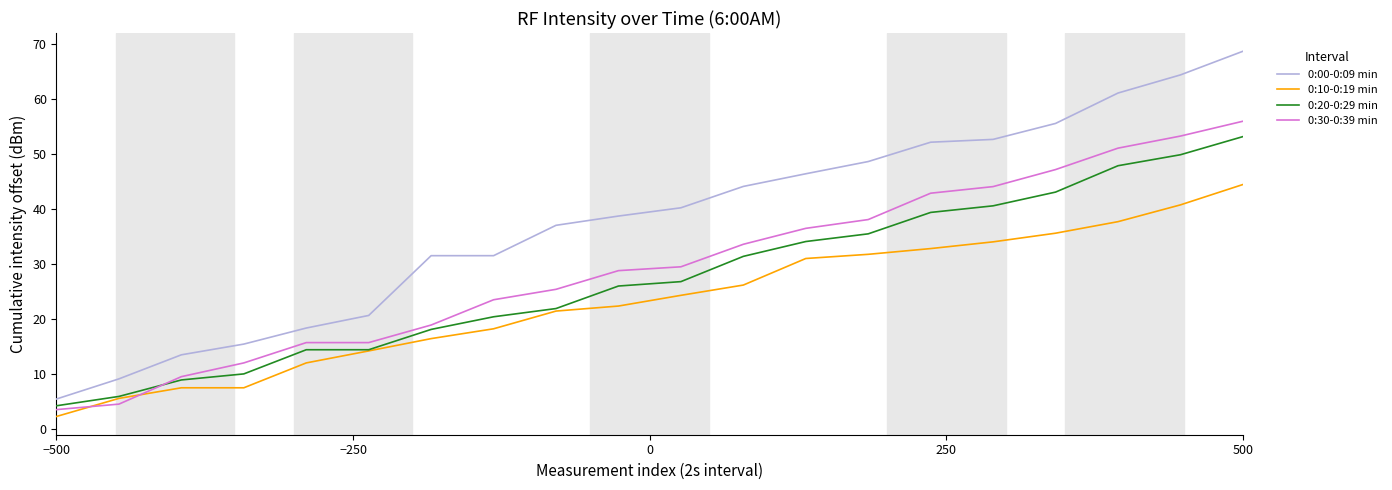

Which series has the largest total across all categories?

0:00-0:09 min